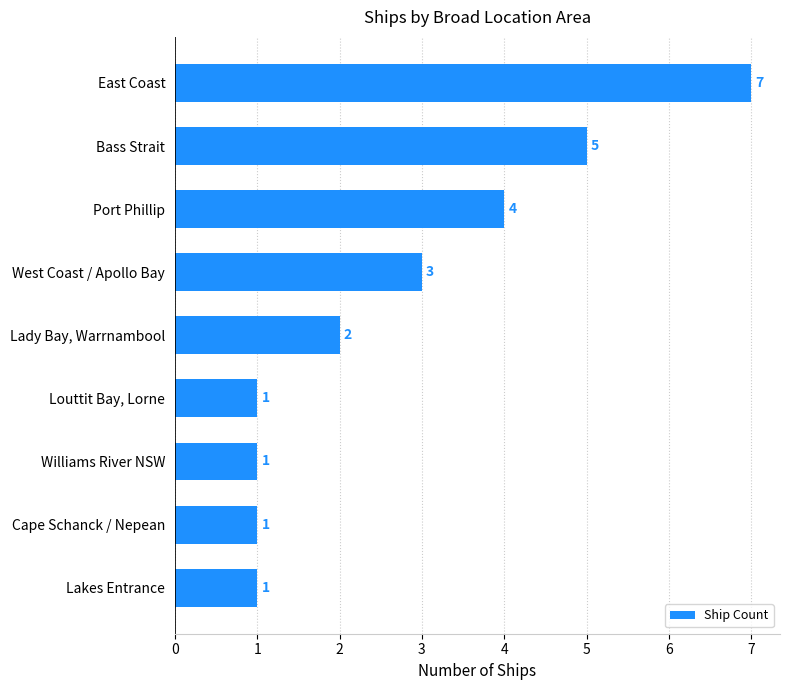

Approximately how many times larger is the value at Bass Strait compared to Lakes Entrance?

5.0